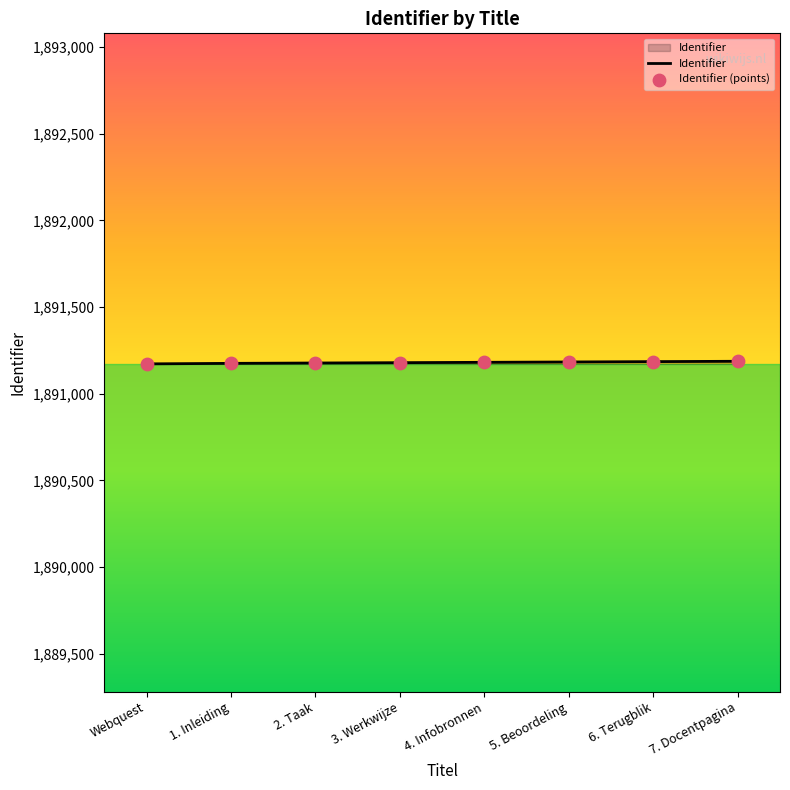

What is the maximum value shown in the chart?

1891187